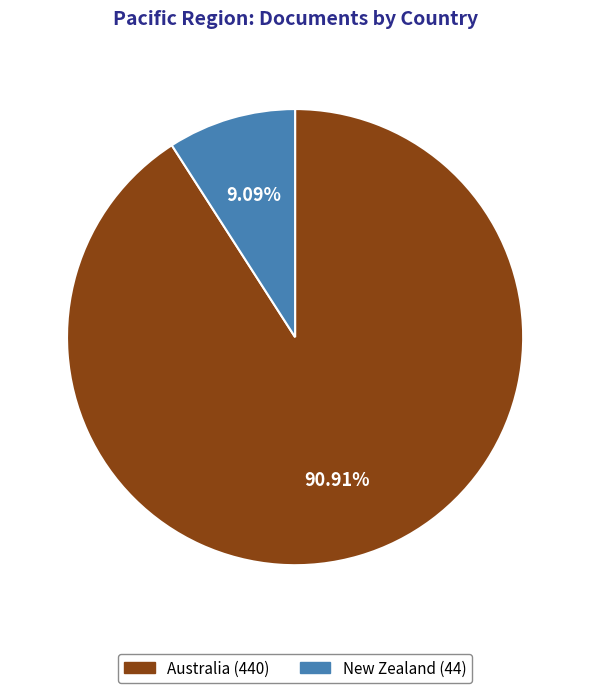

True or false: New Zealand accounts for 16% of the total.

False